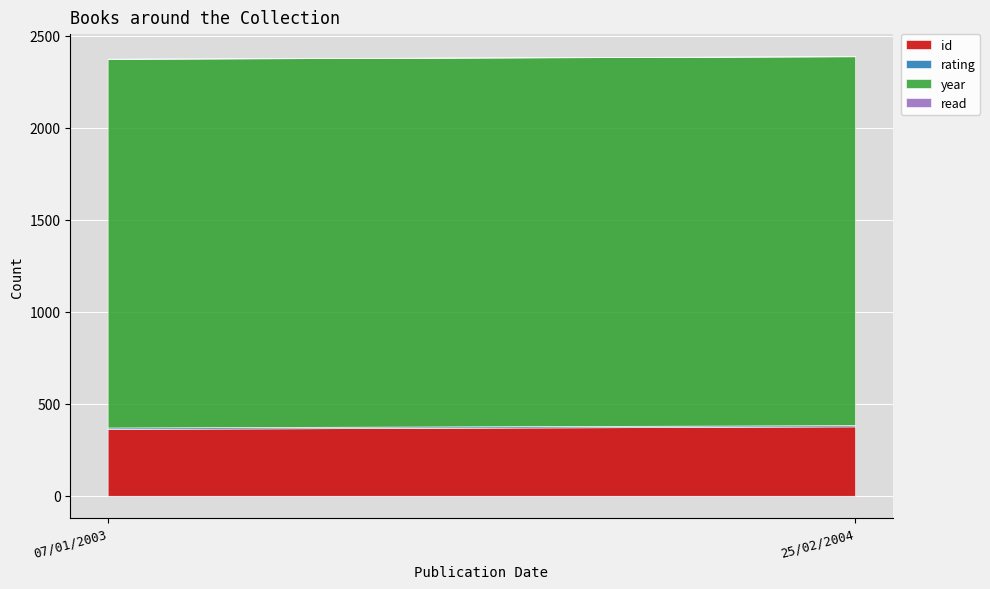

What is the average value of the year series?

2004